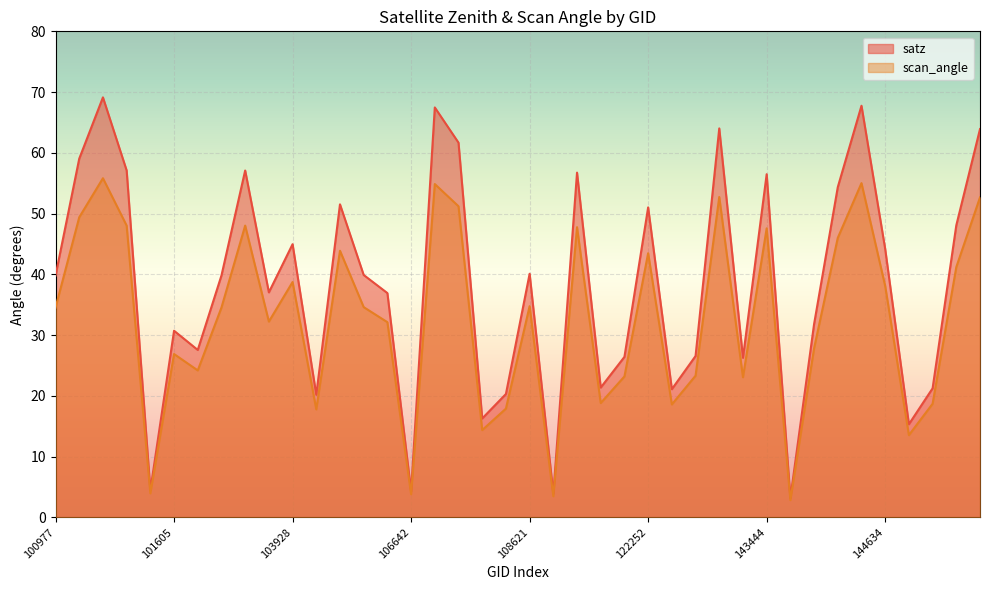

Which label corresponds to the smallest value in the chart?

143835